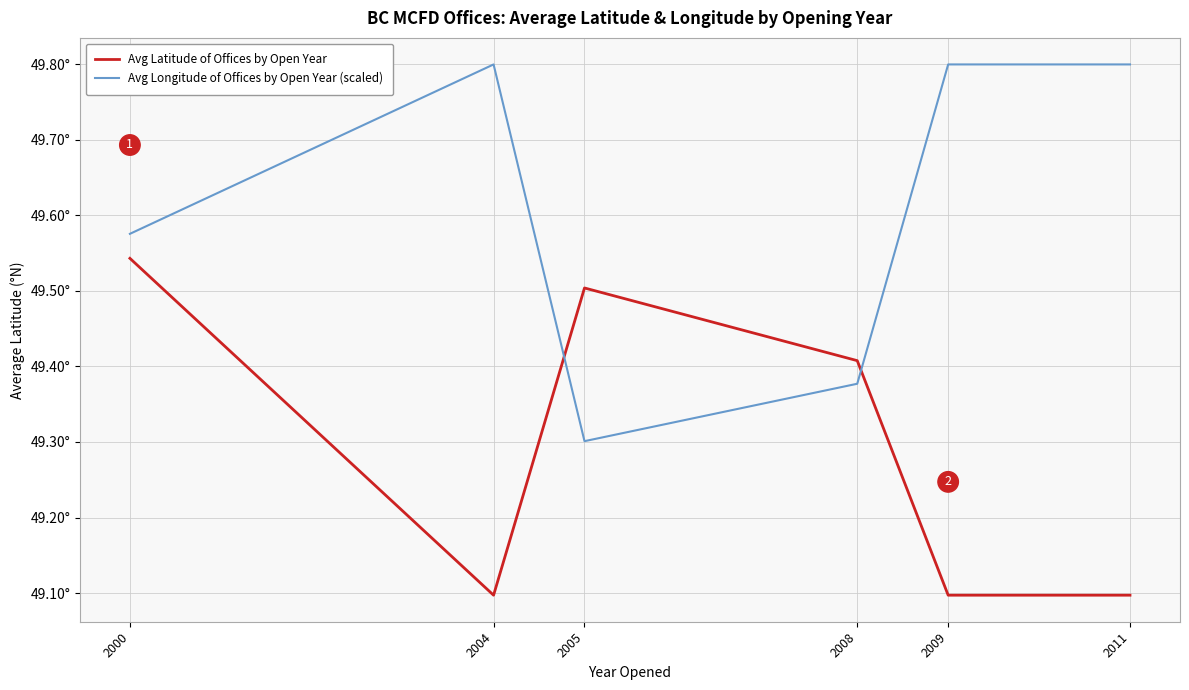

Reading left to right, list all the values displayed in this chart.

Avg Latitude of Offices by Open Year: 49.5	49.1	49.5	49.4	49.1	49.1
Avg Longitude of Offices by Open Year (scaled): 49.6	49.8	49.3	49.4	49.8	49.8